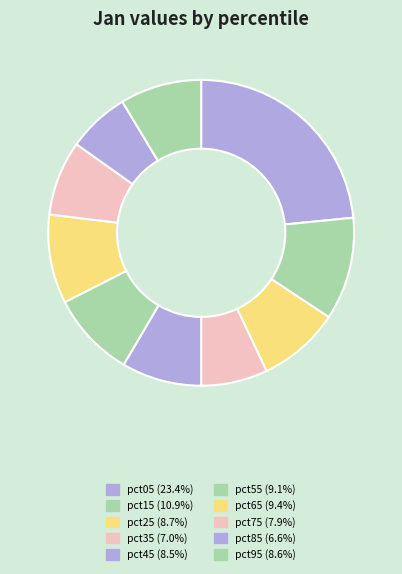

Does pct95 represent more than half of the total?

No